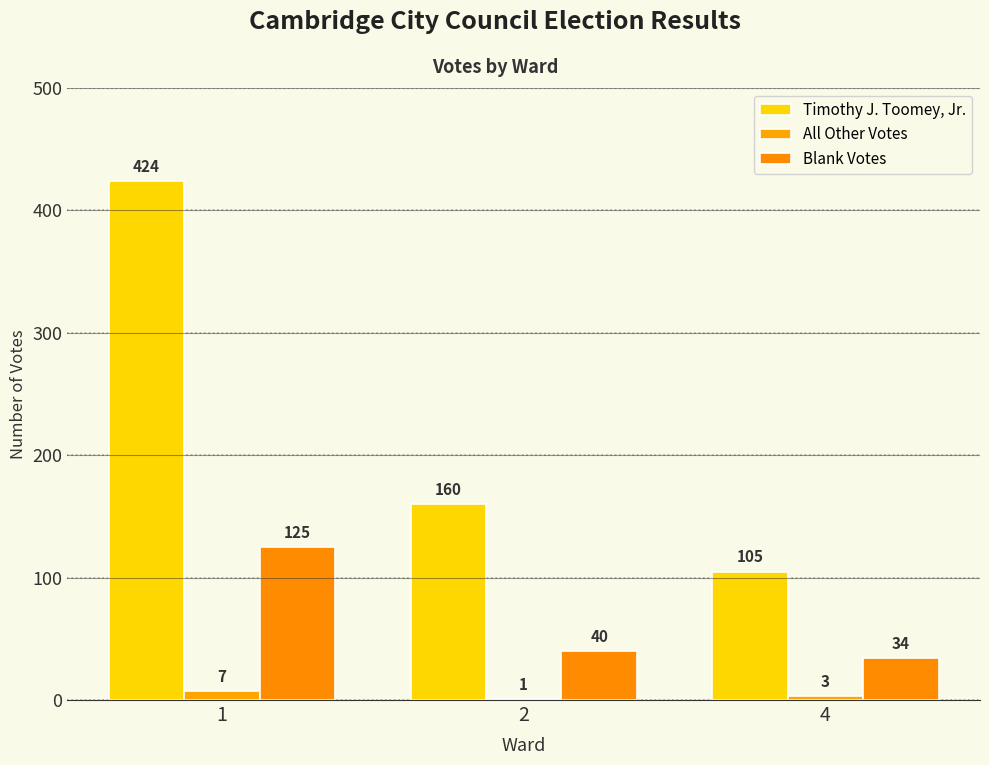

How many data points does each series have?

3